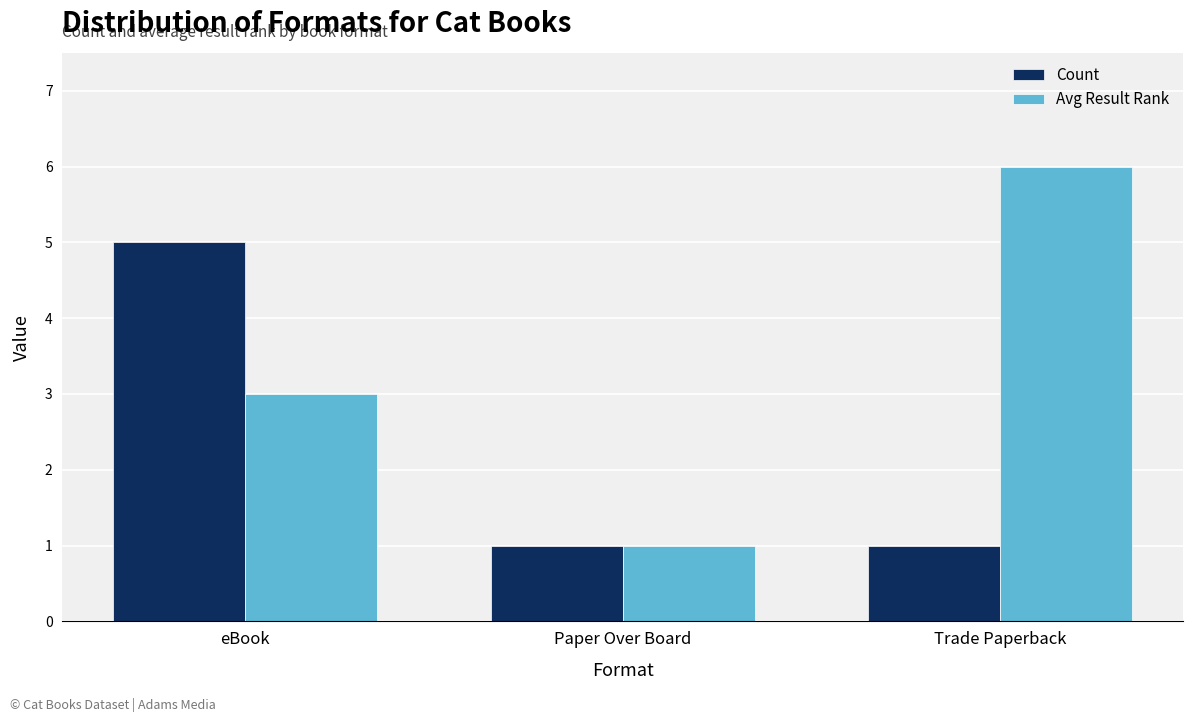

What is the value of the Avg Result Rank bar at the 1st from the left?

3